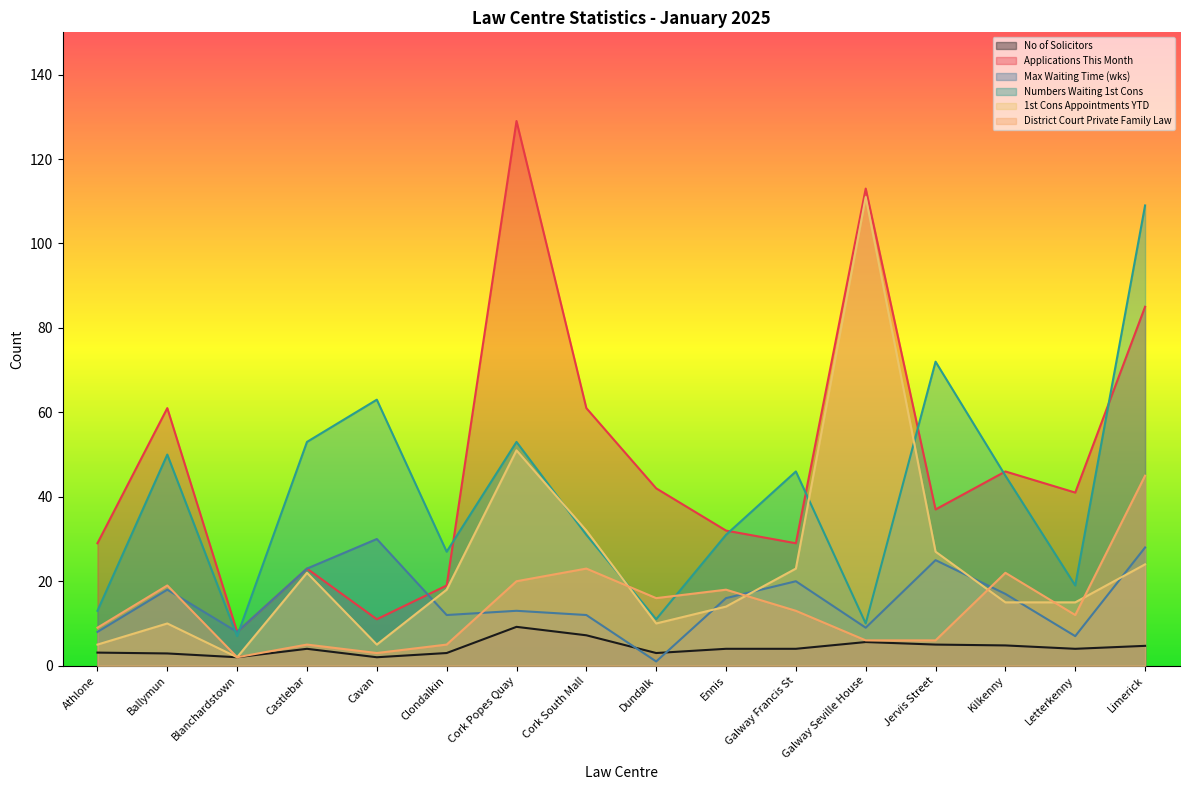

The No of Solicitors series shows 4.0 at Ennis. True or false?

True